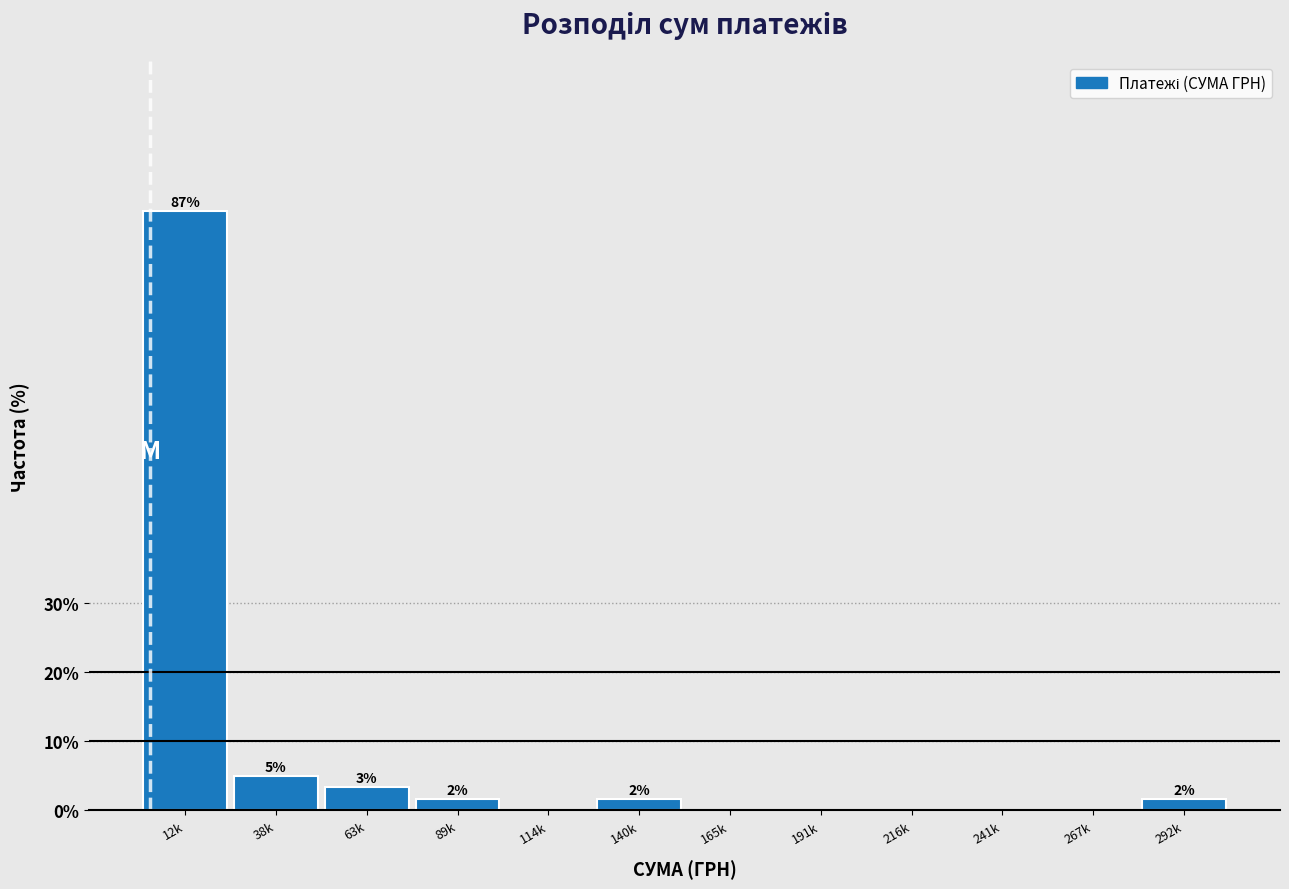

Are the bars horizontal?

No